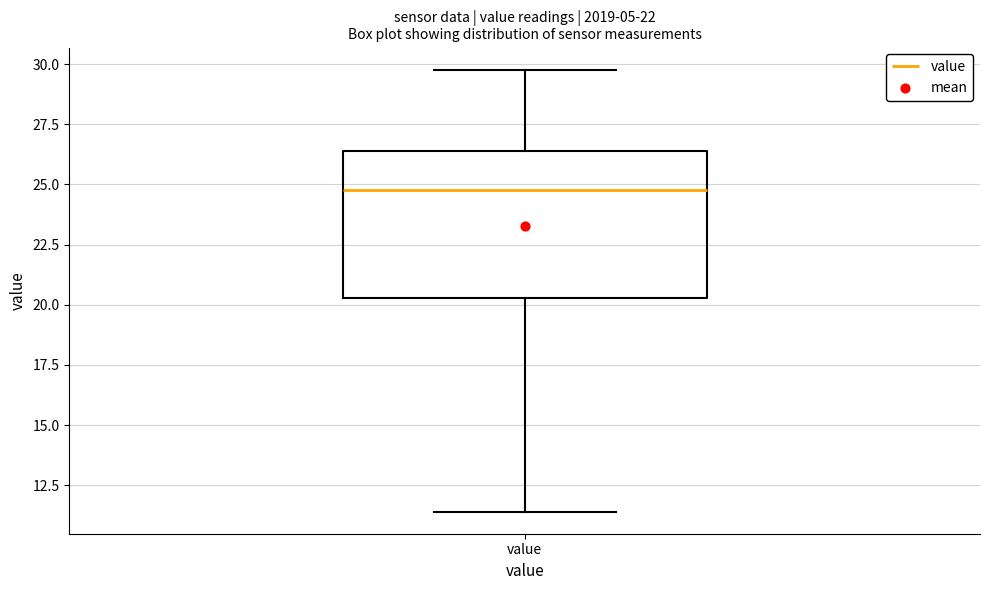

Where is the lower edge of the box for value on the y-axis? The values are not printed on the chart, so give them approximately, as read against the axis.

20.5